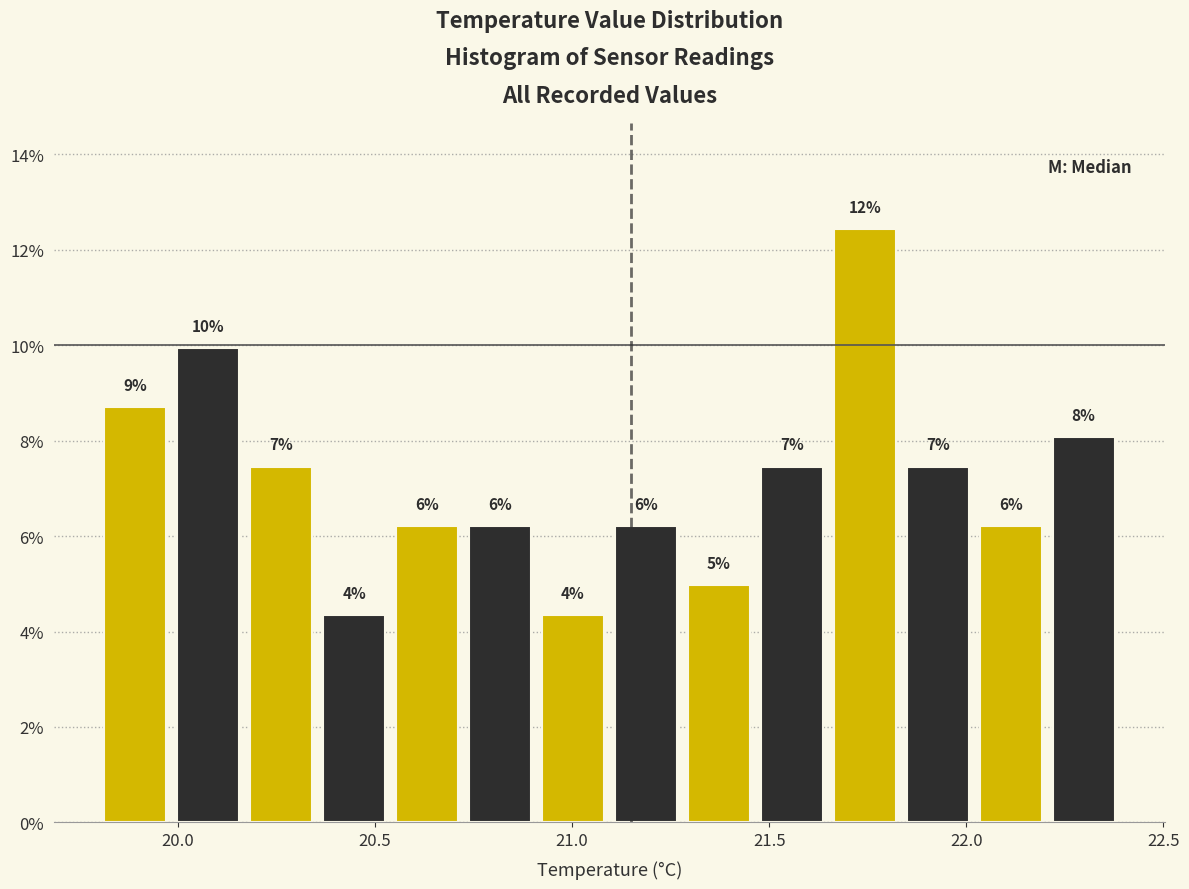

Around what value on the x-axis is the tallest bar? Give the approximate position of its centre, as read against the axis.

21.75